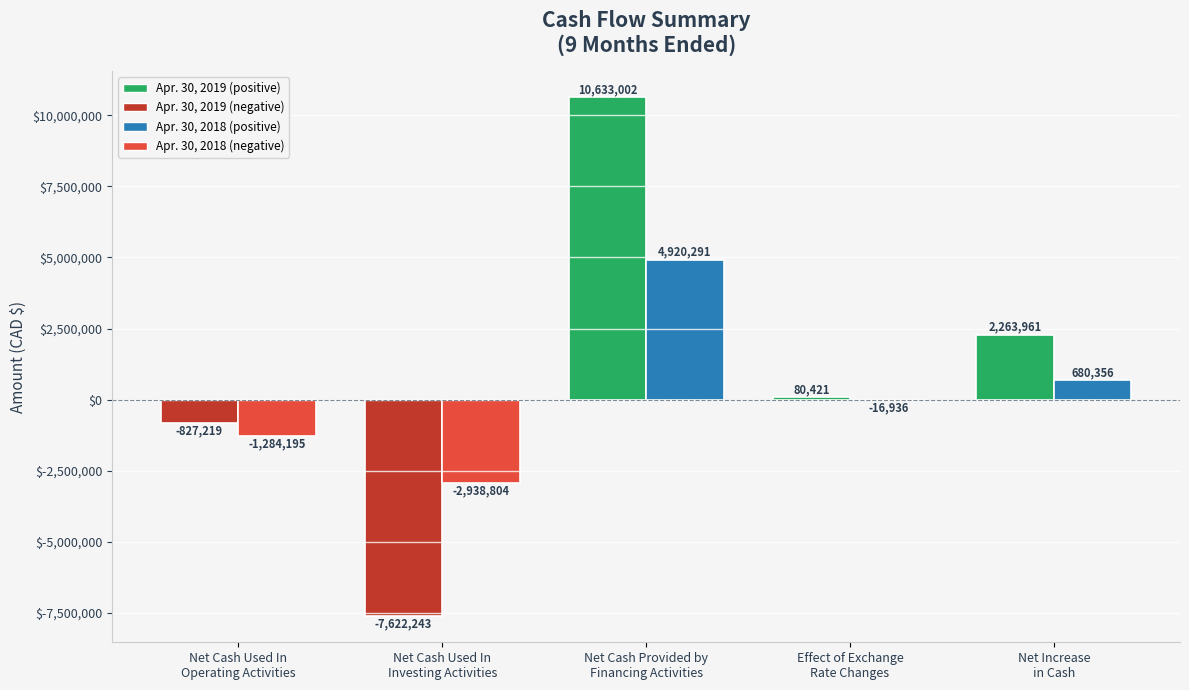

What is the greatest value displayed?

10633002